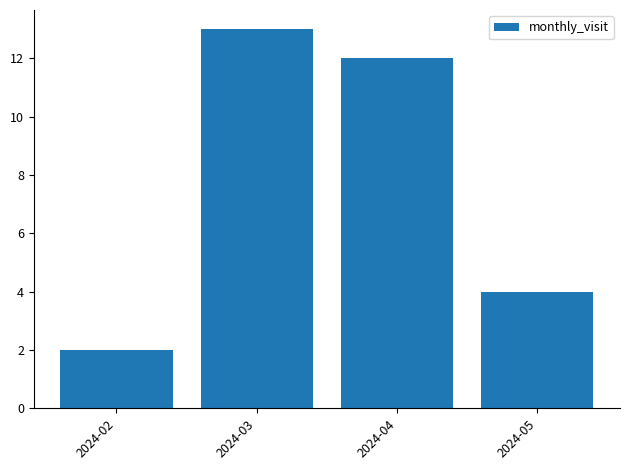

The value at 2024-05 is 4. True or false?

True